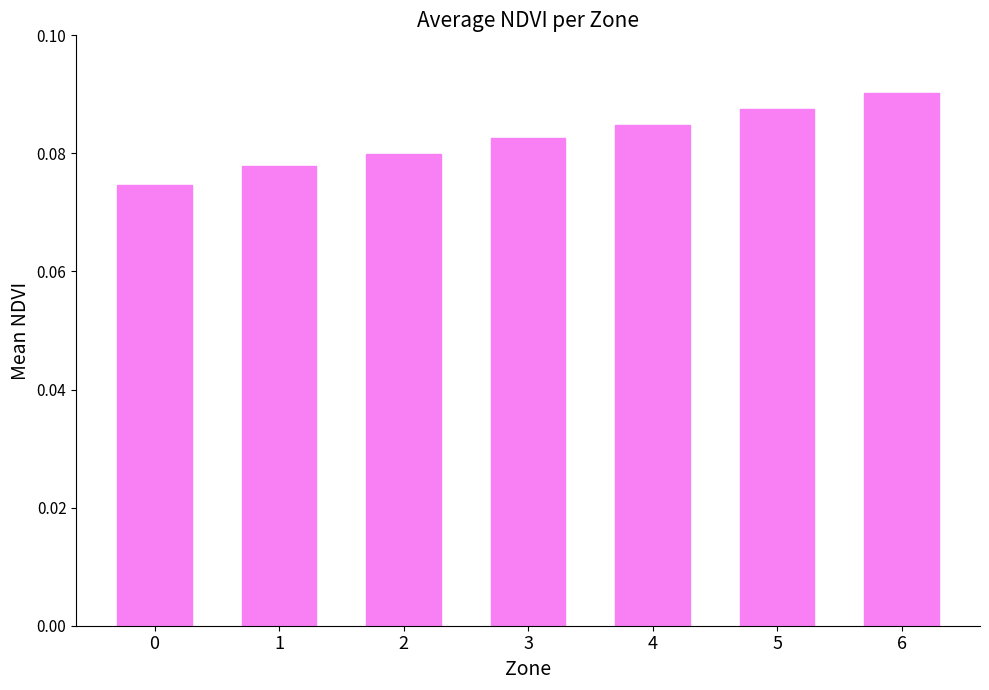

Which label corresponds to the largest value in the chart?

6